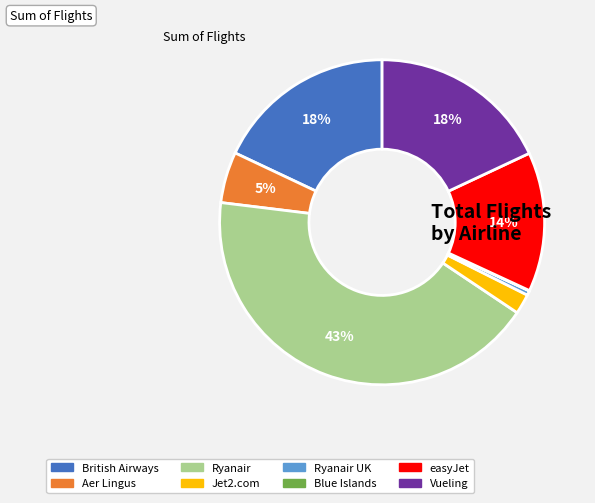

Does any single category account for the majority?

No